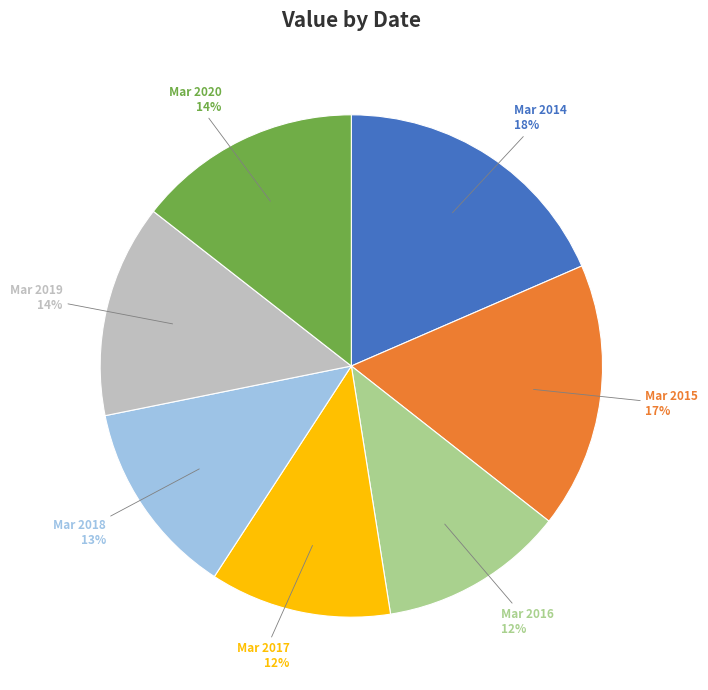

True or false: Mar 2016 accounts for 12% of the total.

True